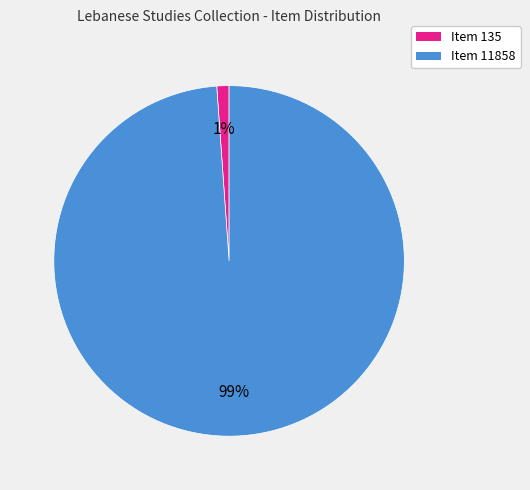

True or false: Item 11858 accounts for 99% of the total.

True